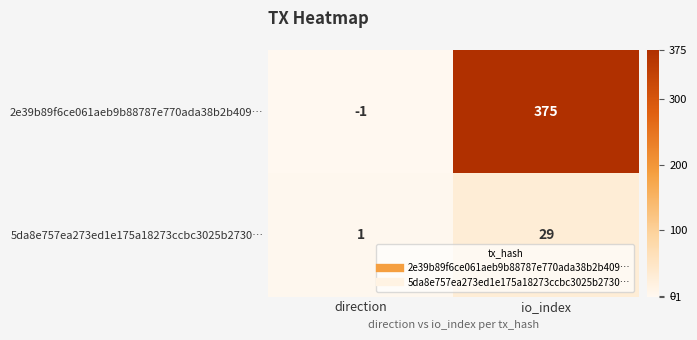

What is the sum of the 5da8e757ea273ed1e175a18273ccbc3025b2730… values at io_index and direction?

30